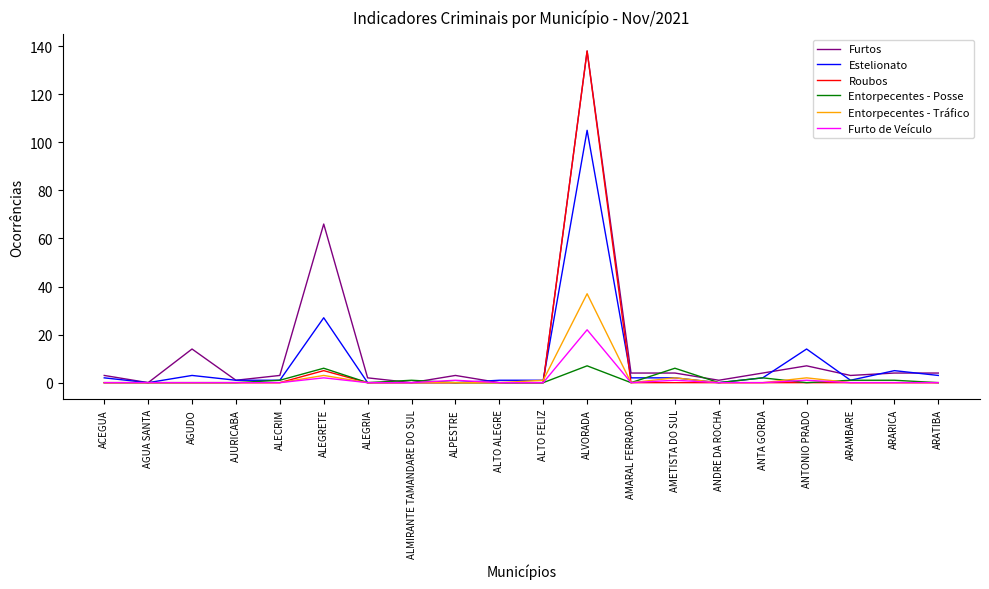

What is the maximum value for Entorpecentes - Posse?

7